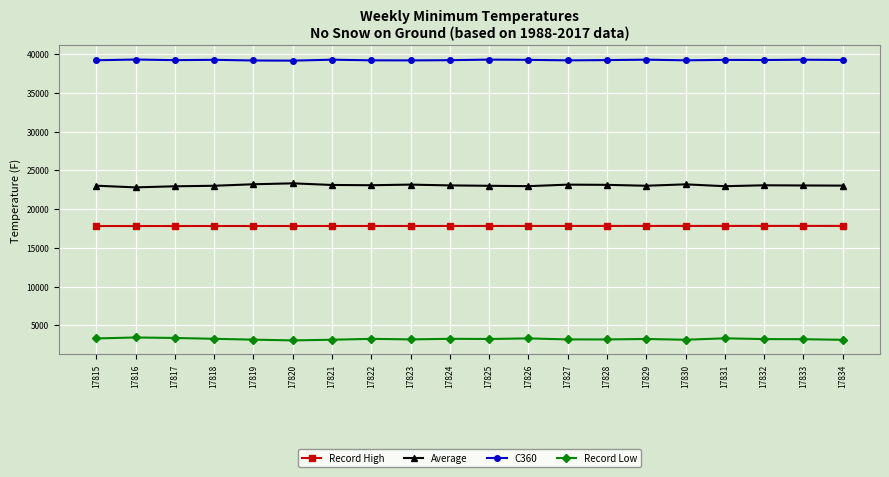

What is the greatest value displayed?

39295